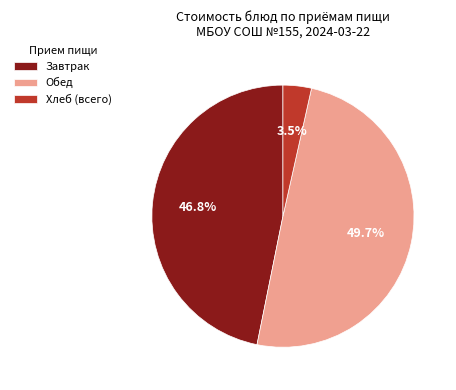

Count the number of slices in the pie.

3